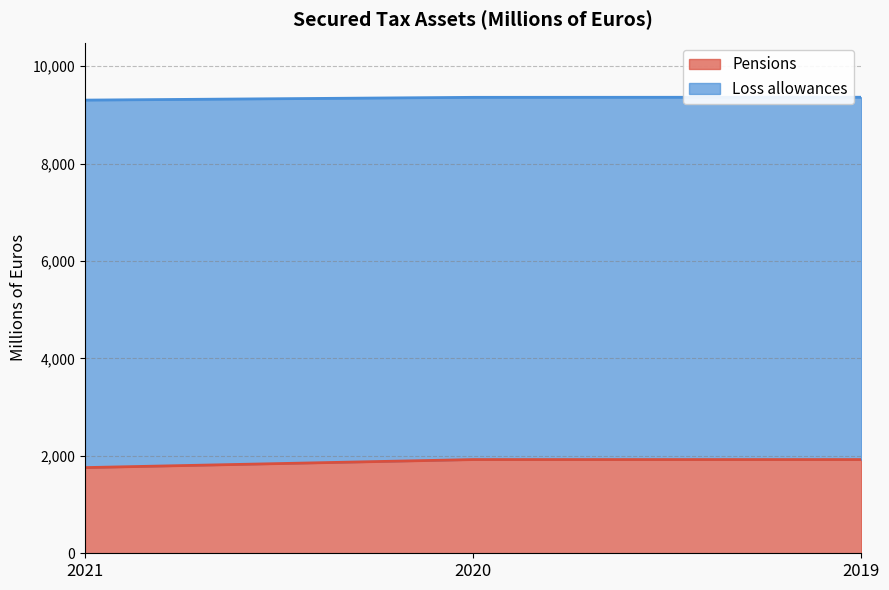

Which series has the largest total across all categories?

Loss allowances